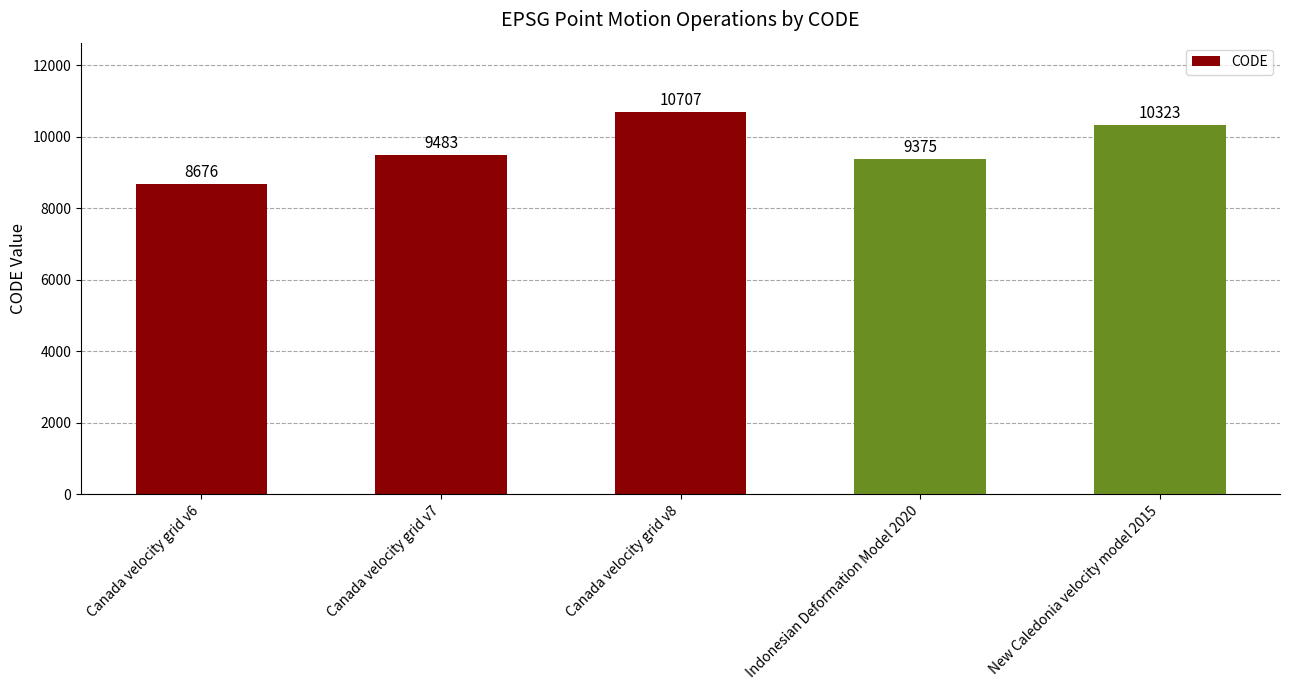

What is the difference between the values at New Caledonia velocity model 2015 and Indonesian Deformation Model 2020?

948